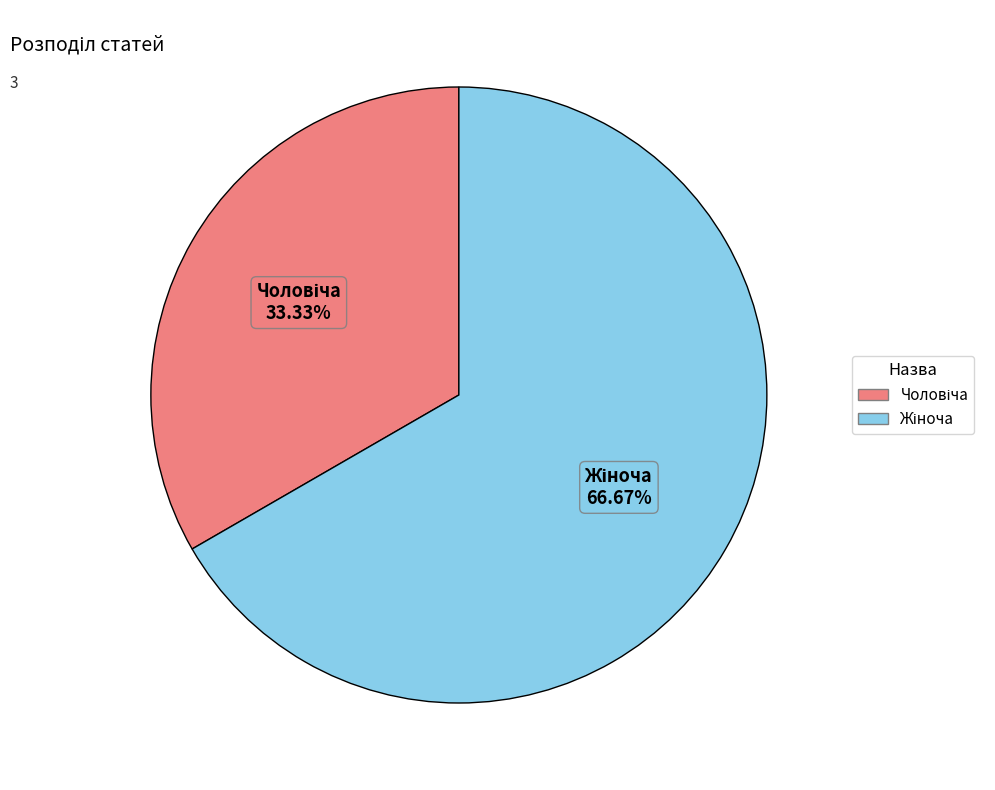

Does any single category account for the majority?

Yes